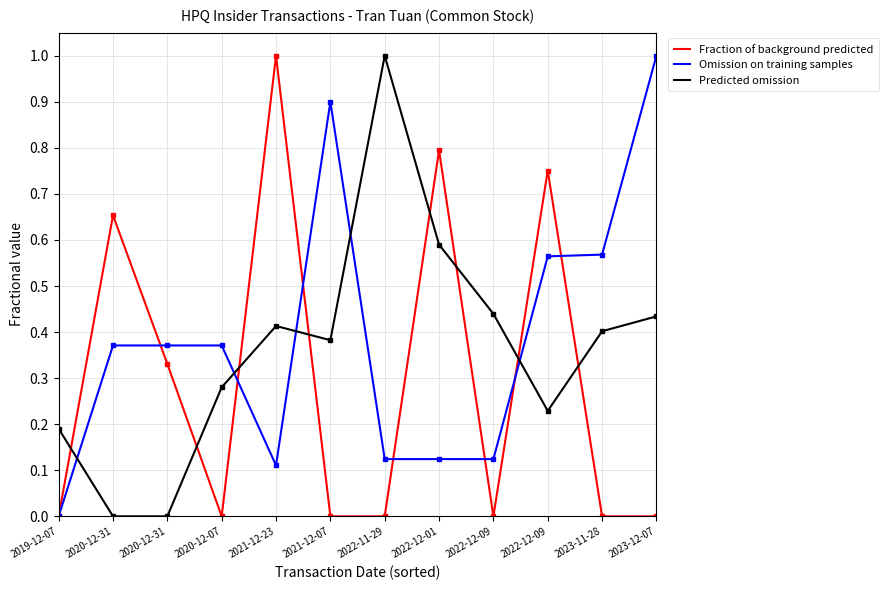

What is the total value across all series at 2019-12-07?

0.2